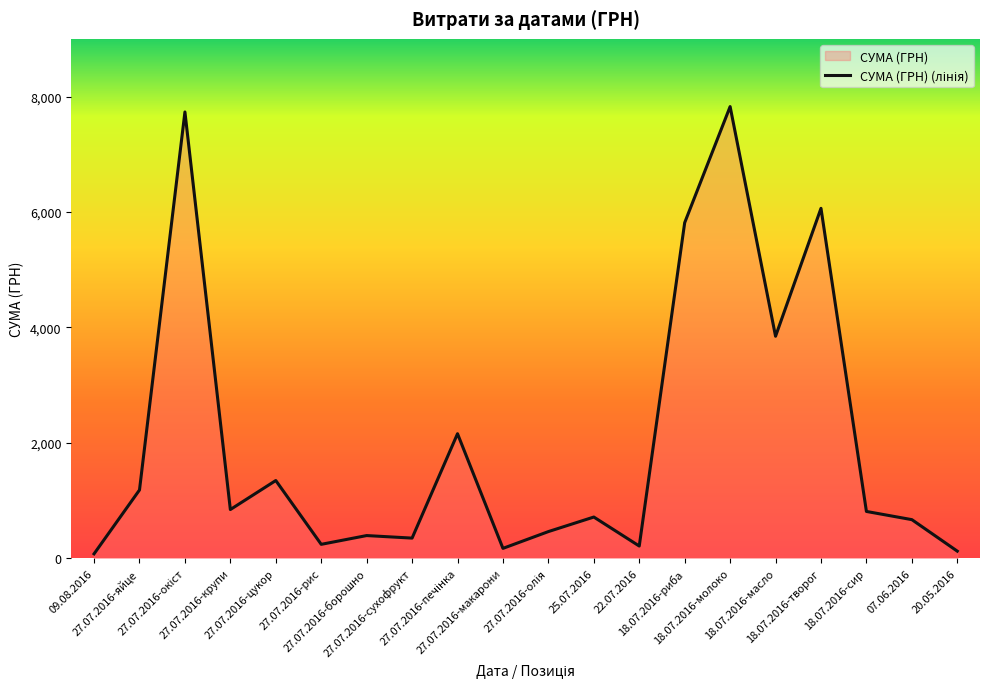

What is the change in value from 18.07.2016-молоко to 18.07.2016-сир?

-7016.0